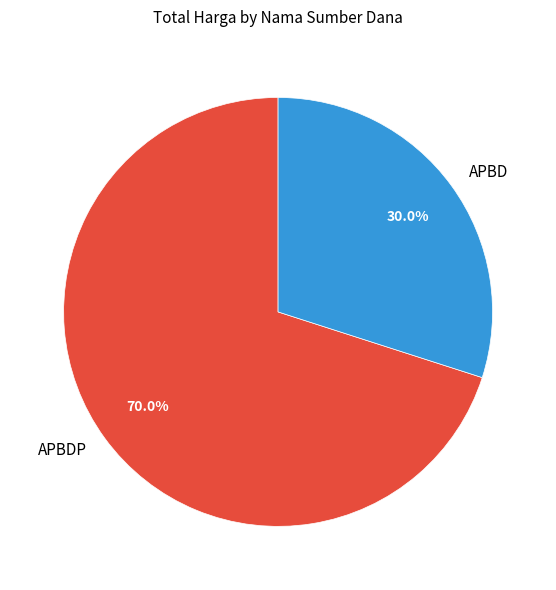

How many slices are in this pie chart?

2